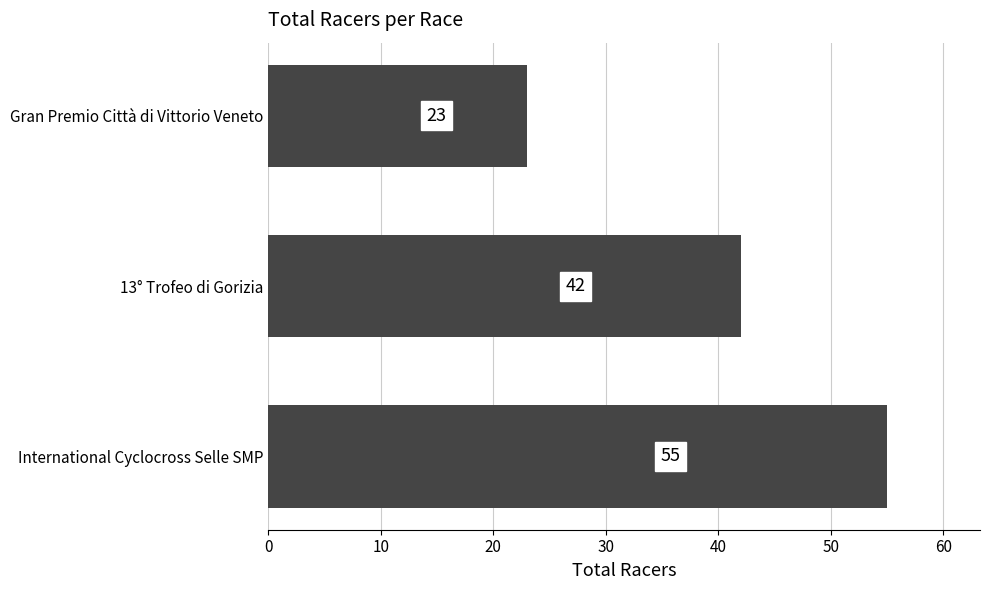

The chart shows a value of 42 at 13° Trofeo di Gorizia. True or false?

True